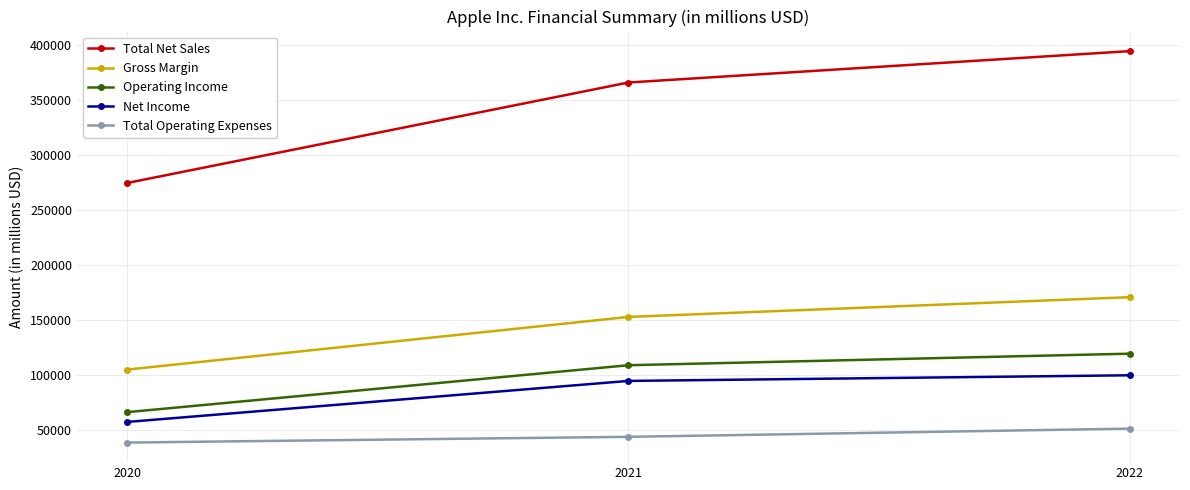

Which series changed the most between 2020 and 2021?

Total Net Sales